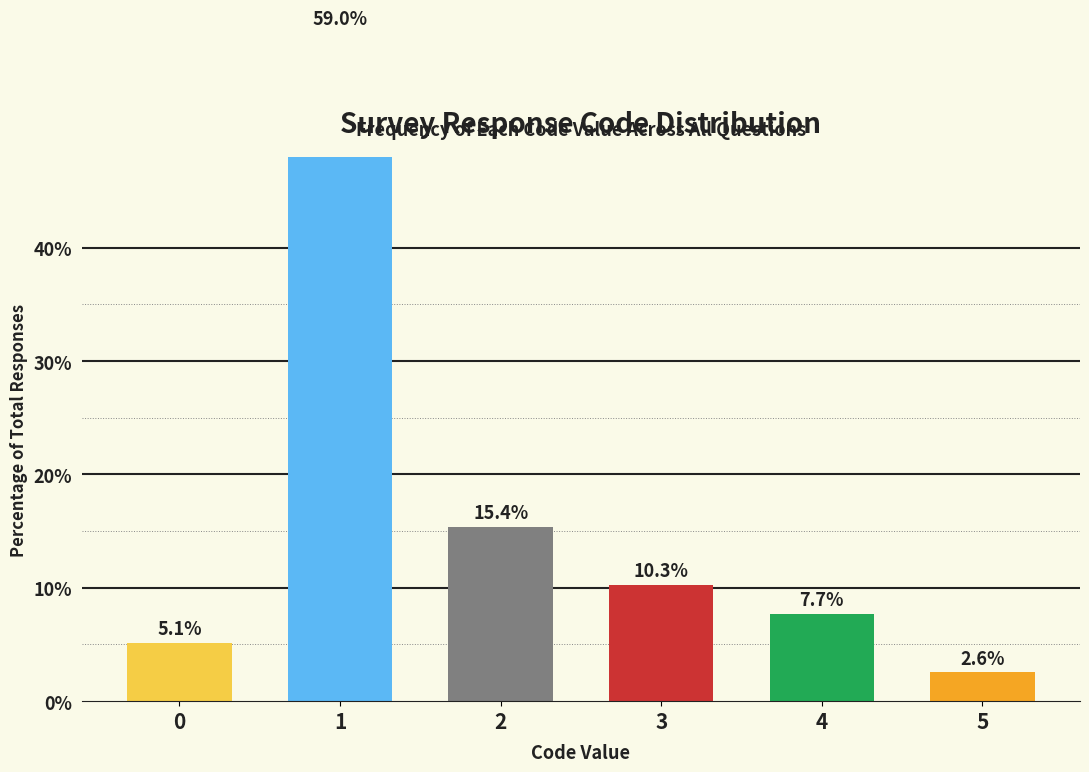

Reading right to left, what are all the values shown in this chart?

5=2.6	4=7.7	3=10.3	2=15.4	1=59.0	0=5.1